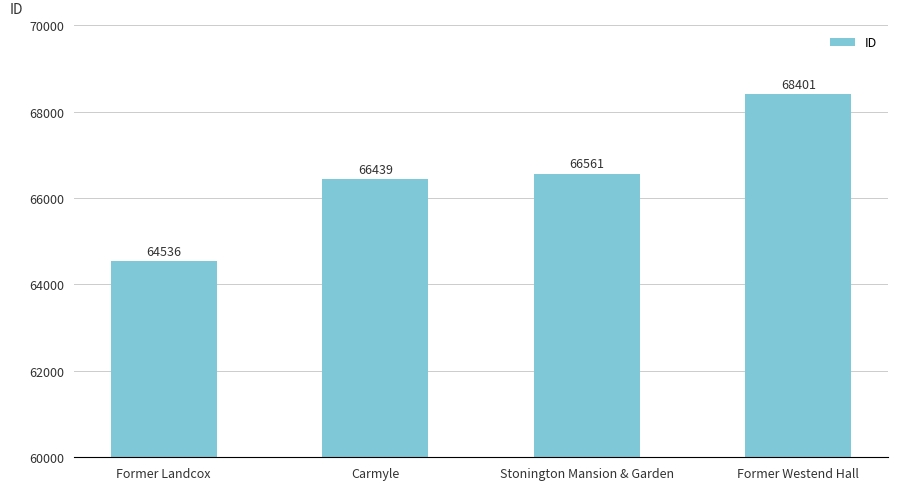

Does the chart contain any negative values?

No